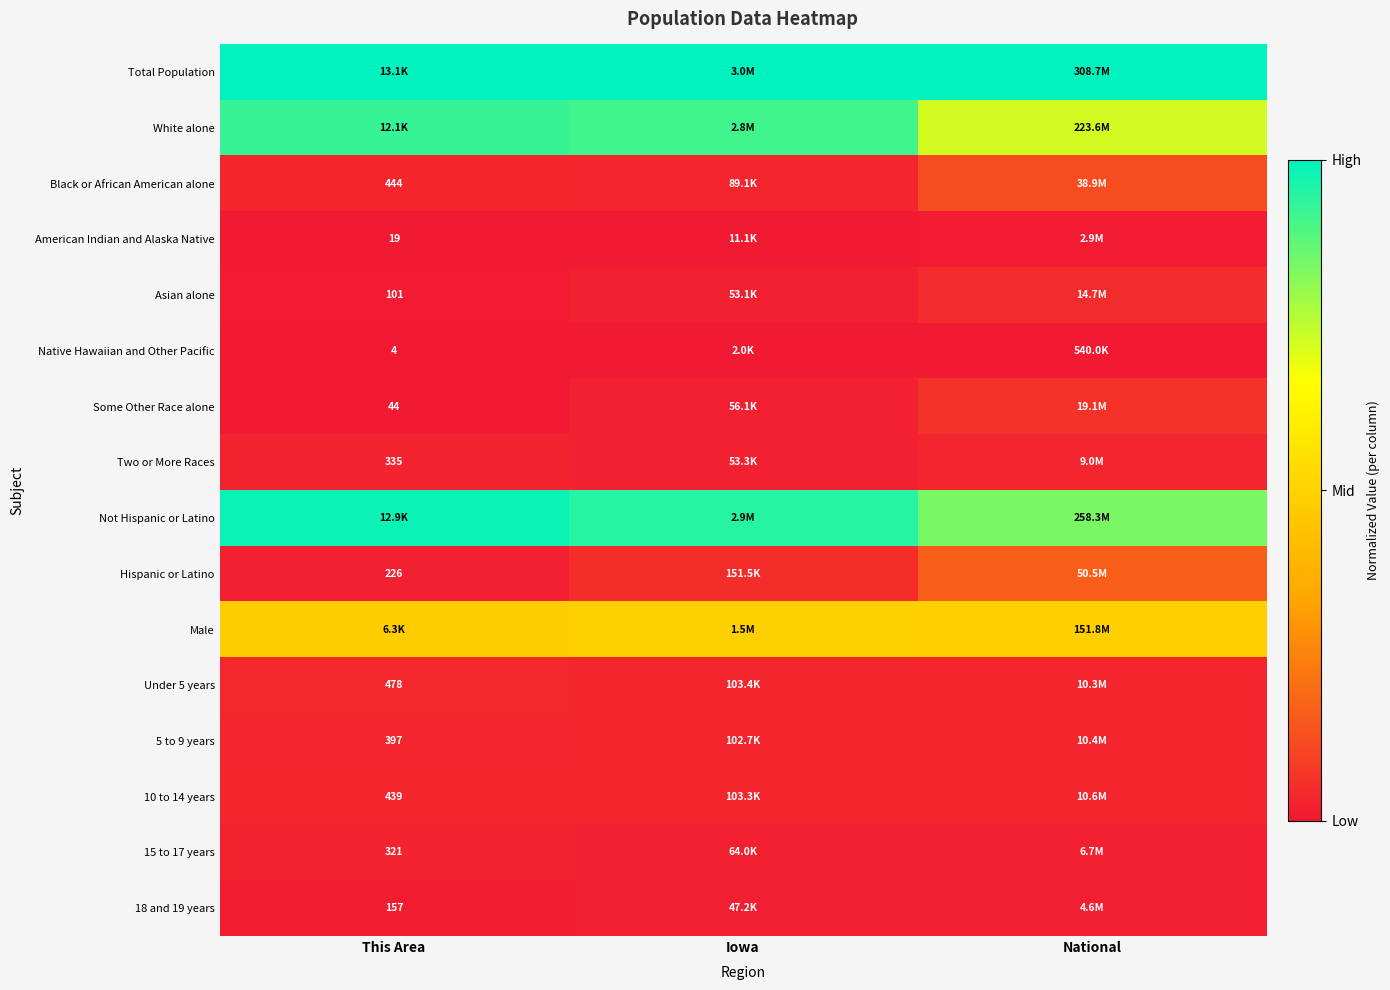

Rank the series by their maximum value, from lowest to highest.

Native Hawaiian and Other Pacific, American Indian and Alaska Native, 18 and 19 years, 15 to 17 years, Two or More Races, 5 to 9 years, 10 to 14 years, Under 5 years, Asian alone, Some Other Race alone, Black or African American alone, Hispanic or Latino, Male, White alone, Not Hispanic or Latino, Total Population